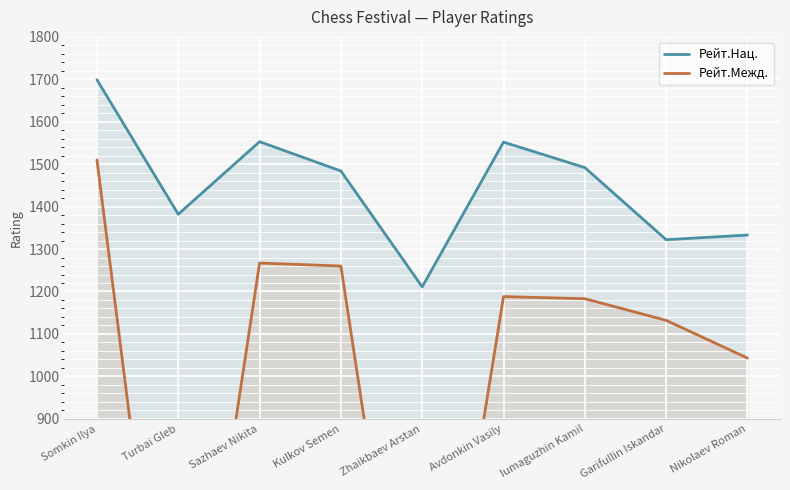

Reading left to right, what are all the values shown in this chart?

Рейт.Нац.: 1699	1382	1553	1484	1211	1552	1492	1322	1333
Рейт.Межд.: 1510	0	1267	1260	0	1188	1183	1132	1043